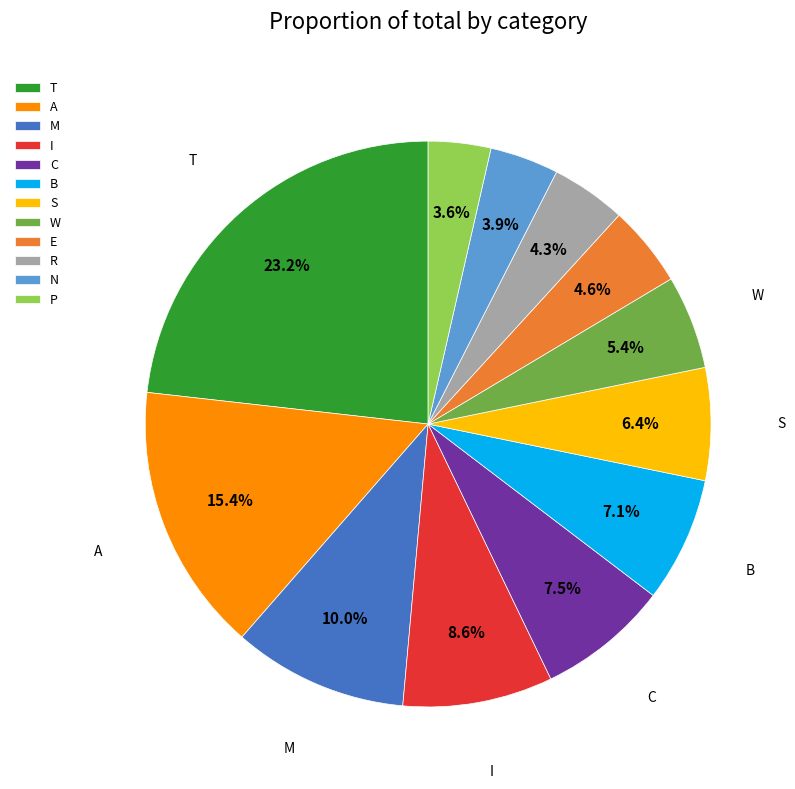

Does any single category account for the majority?

No